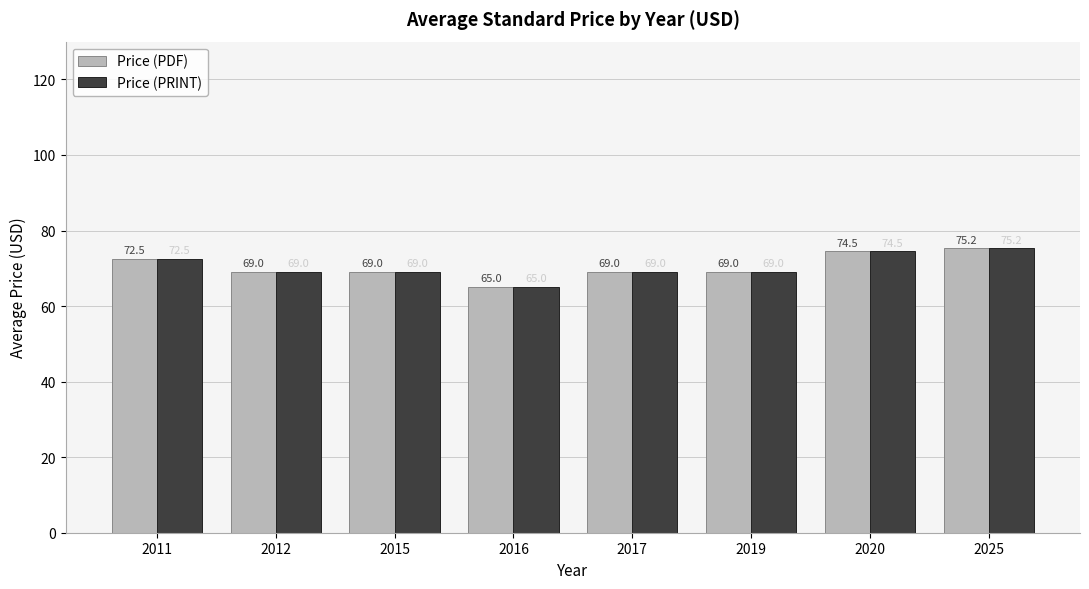

At how many categories does at least one series exceed 72?

3